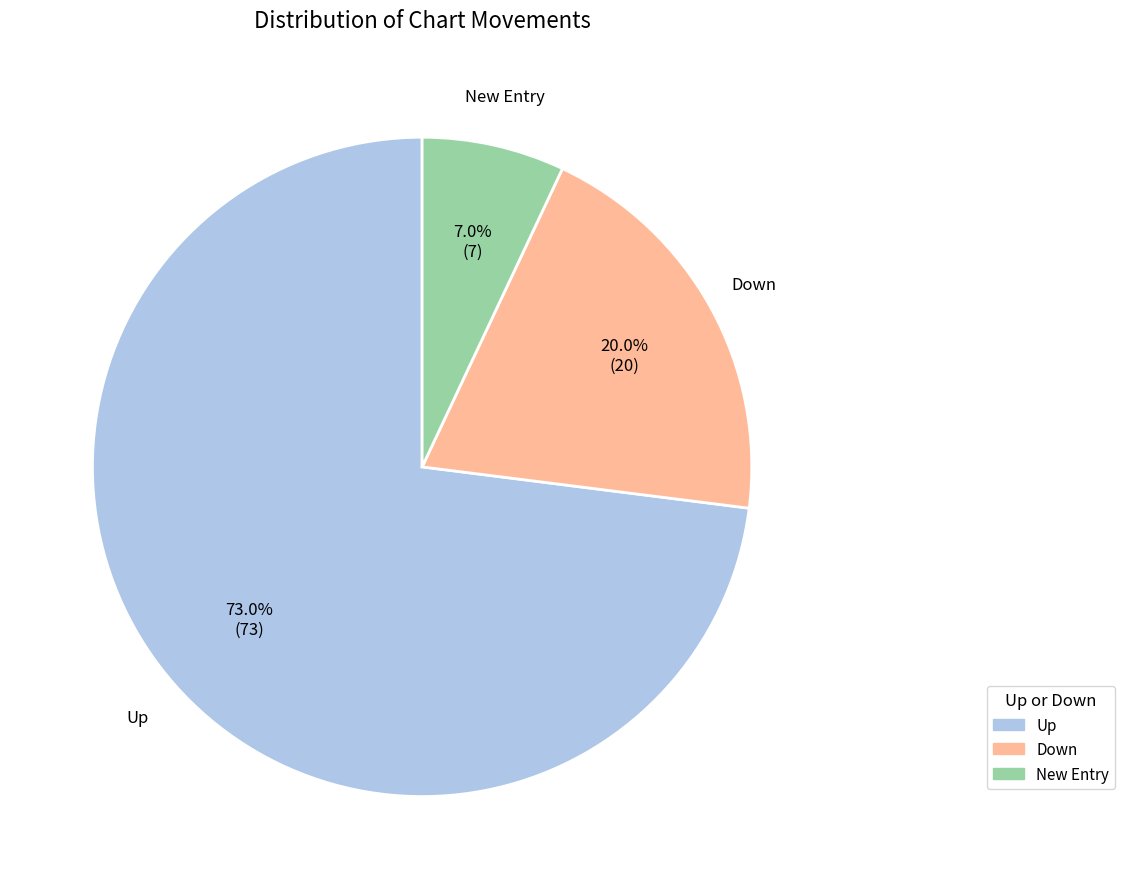

Rank the categories by value from lowest to highest.

New Entry, Down, Up